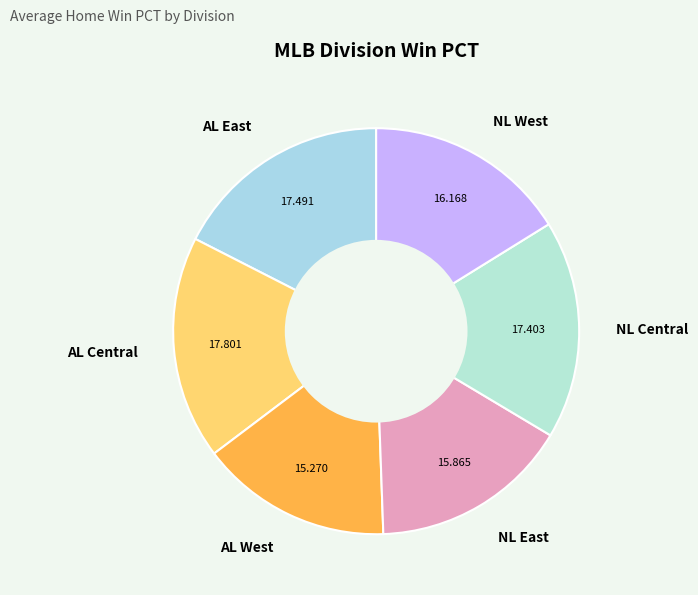

Count the number of slices in the pie.

6